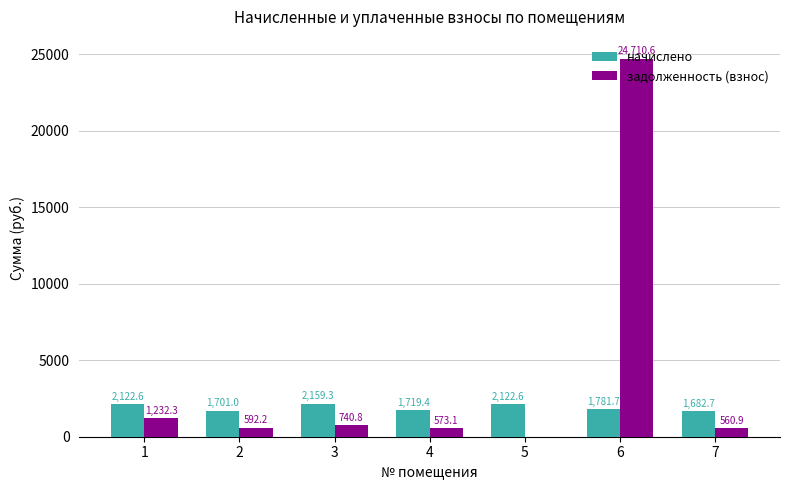

What is the total value across all series at 4?

2292.5